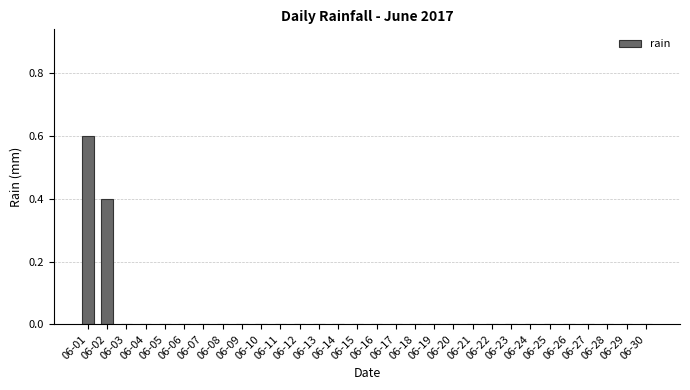

Are the bars horizontal?

No